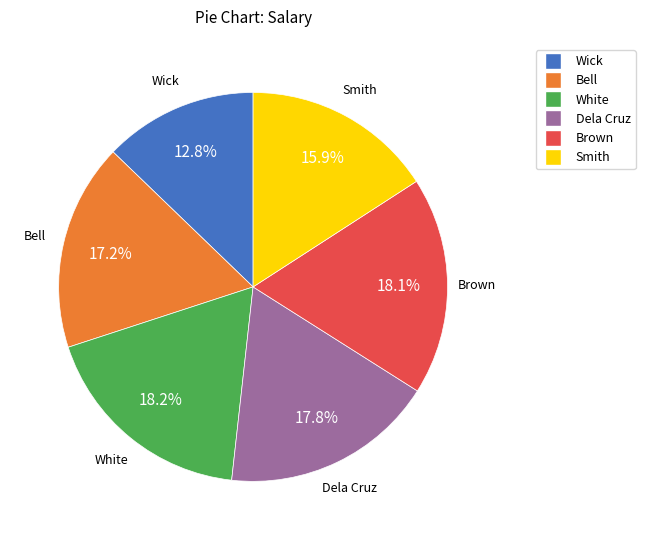

Which slice is the smallest?

Wick